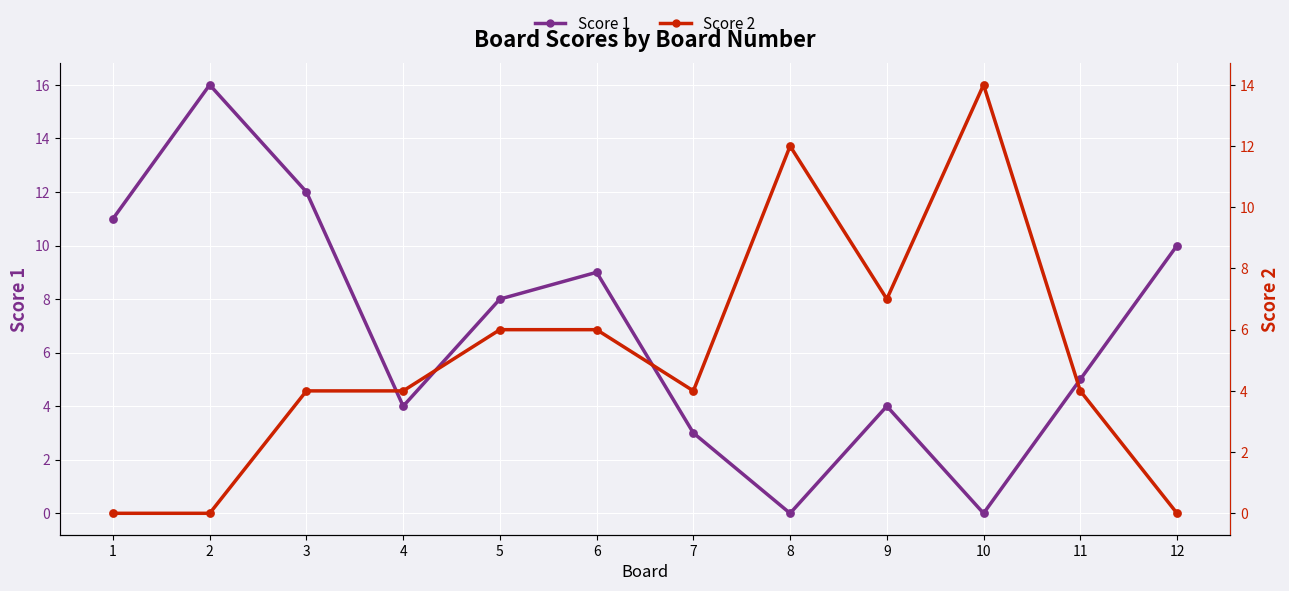

At how many categories does at least one series exceed 11?

4